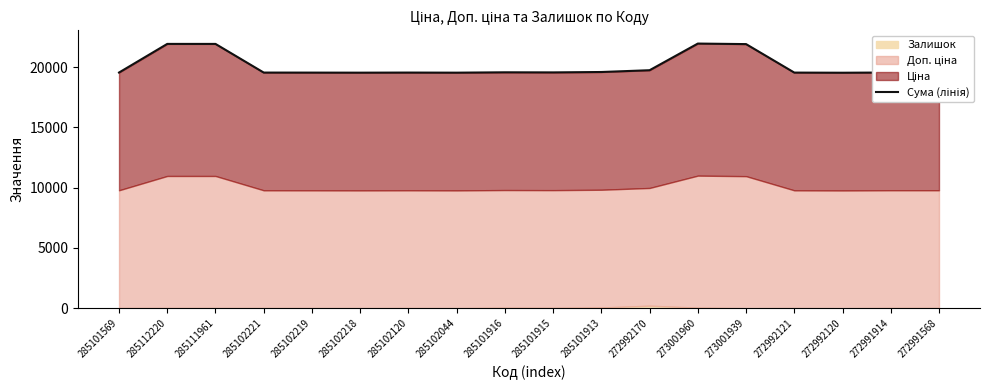

What is the difference between the second highest and second lowest values?

2385.1